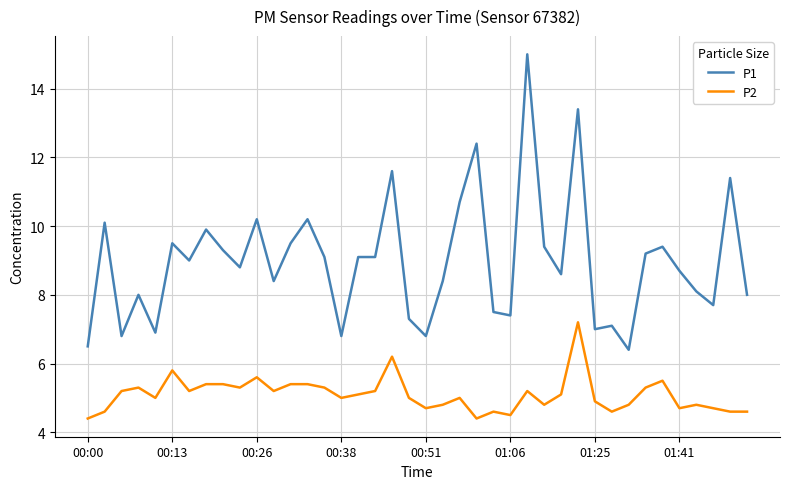

True or false: P1 and P2 cross at least once.

False